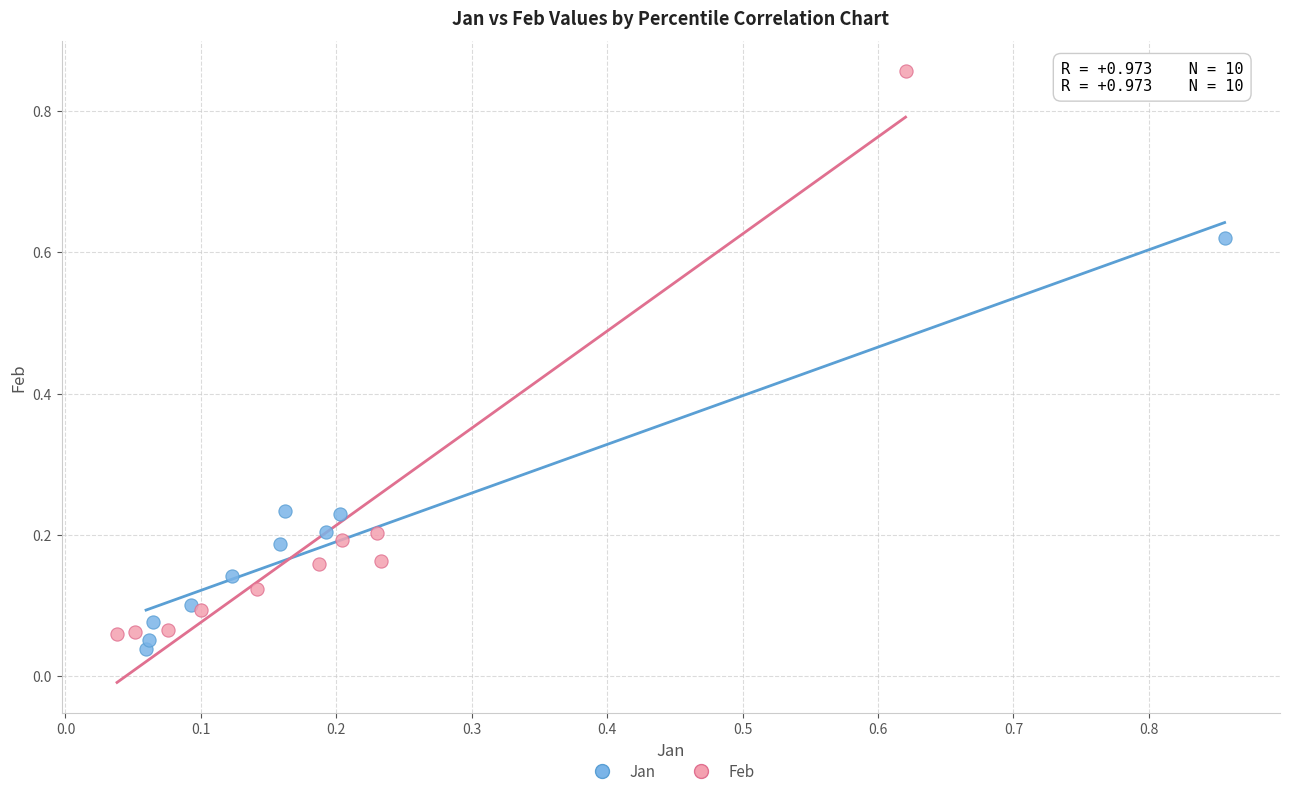

Which series contains the highest Y value?

Feb